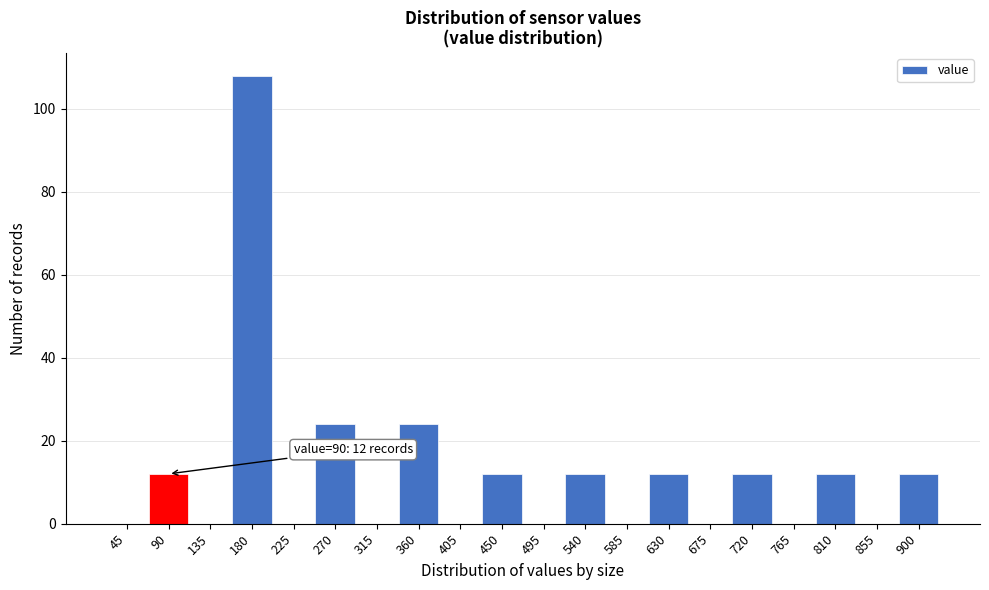

Reading left to right, what are all the values shown in this chart?

45=0	90=12	135=0	180=108	225=0	270=24	315=0	360=24	405=0	450=12	495=0	540=12	585=0	630=12	675=0	720=12	765=0	810=12	855=0	900=12